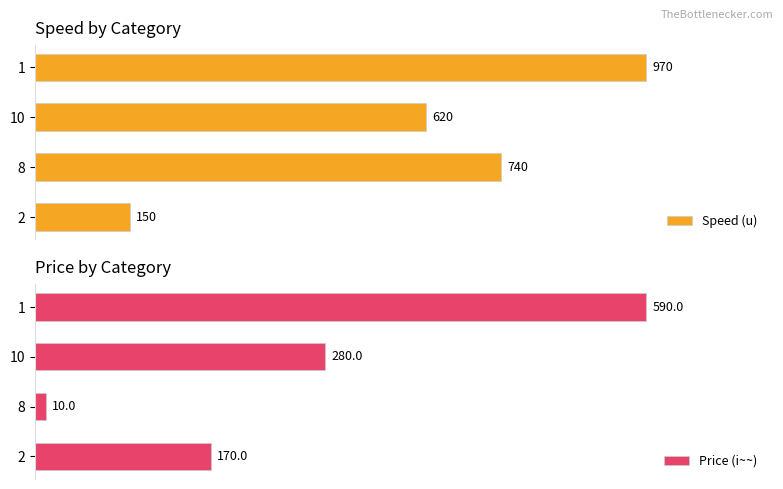

List the labels in order of Speed (u) value, largest first.

1, 8, 10, 2